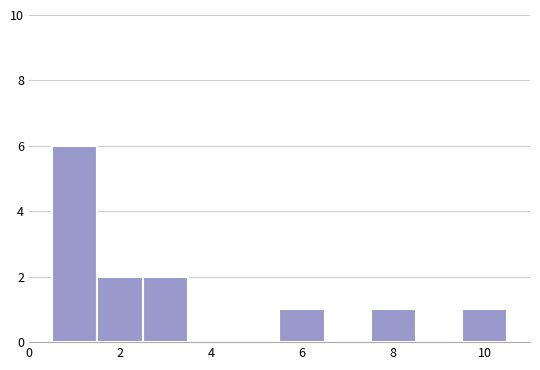

Reading left to right, transcribe this chart: for each bar, give the range it covers on the x-axis and its height. Neither the bar edges nor the heights are printed on the chart, so give them approximately, as read against the axes.

0.5 to 1.5: 6
1.5 to 2.5: 2
2.5 to 3.5: 2
3.5 to 4.5: 0
4.5 to 5.5: 0
5.5 to 6.5: 1
6.5 to 7.5: 0
7.5 to 8.5: 1
8.5 to 9.5: 0
9.5 to 10.5: 1